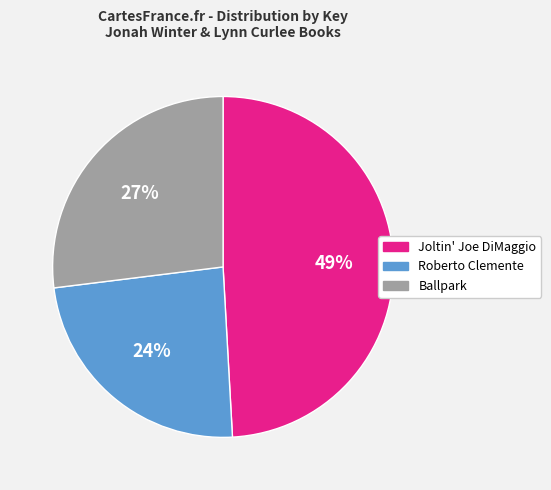

To the nearest percent, what is the difference between the Joltin' Joe DiMaggio and Roberto Clemente slice percentages?

25%